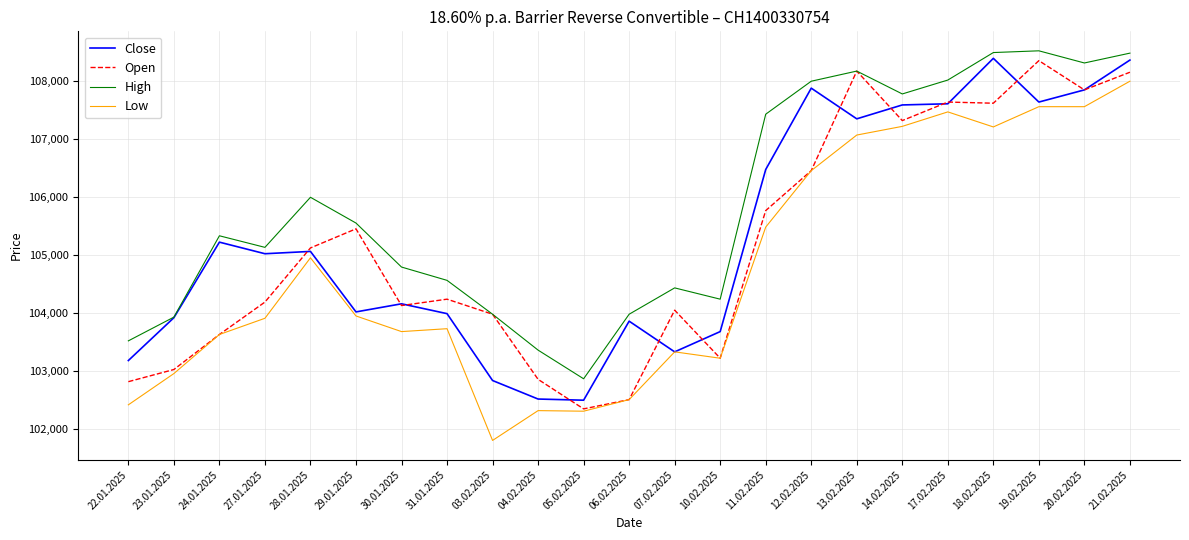

Is the value of Low at 06.02.2025 greater than the value of Close at 07.02.2025?

No